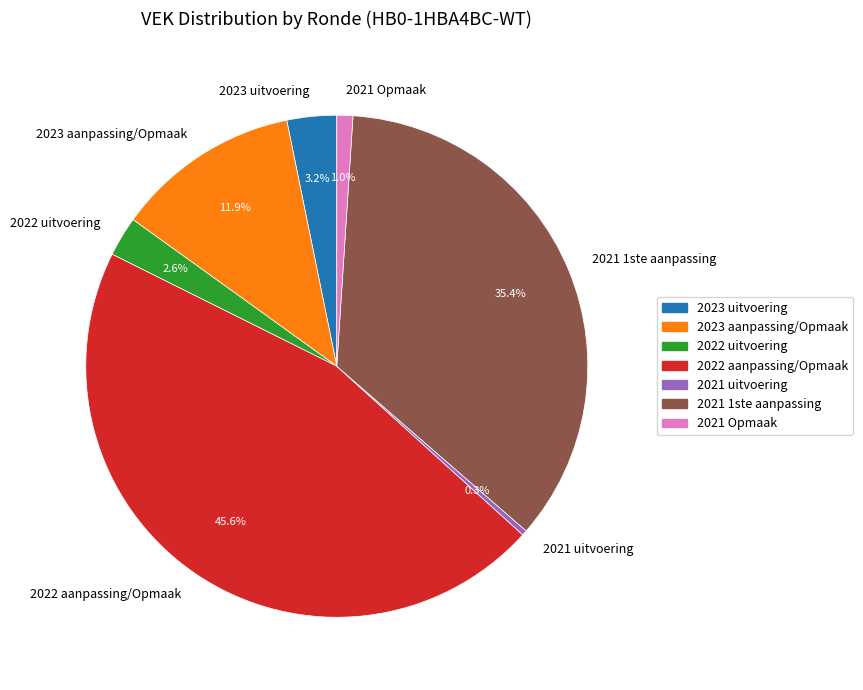

Count the number of slices in the pie.

7